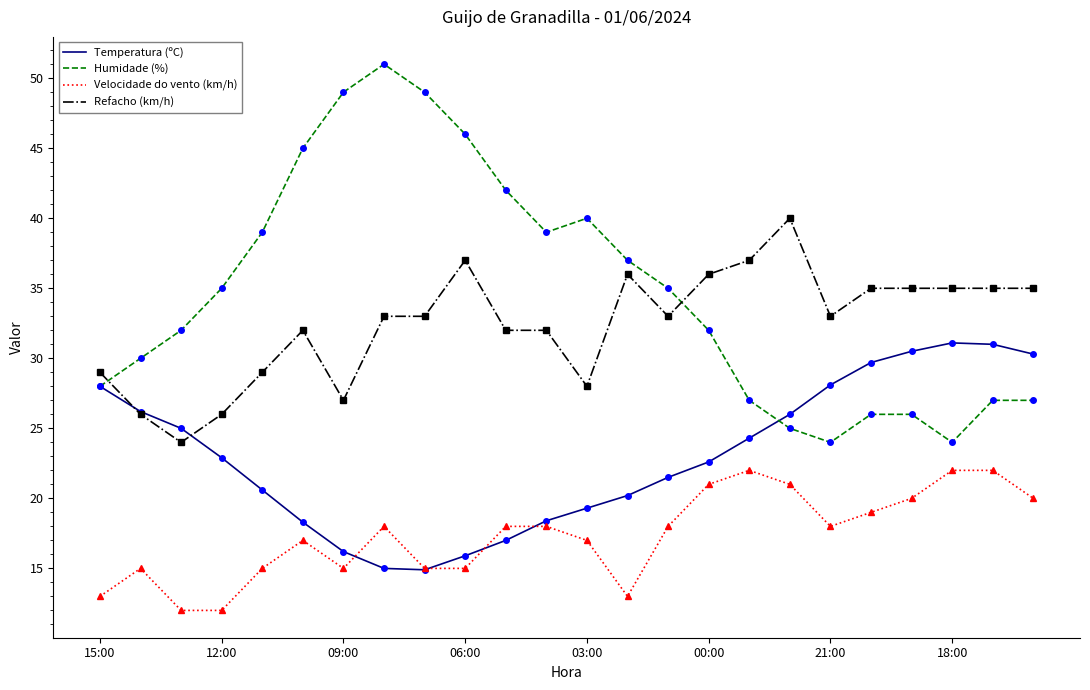

What is the minimum value shown in the chart?

12.0